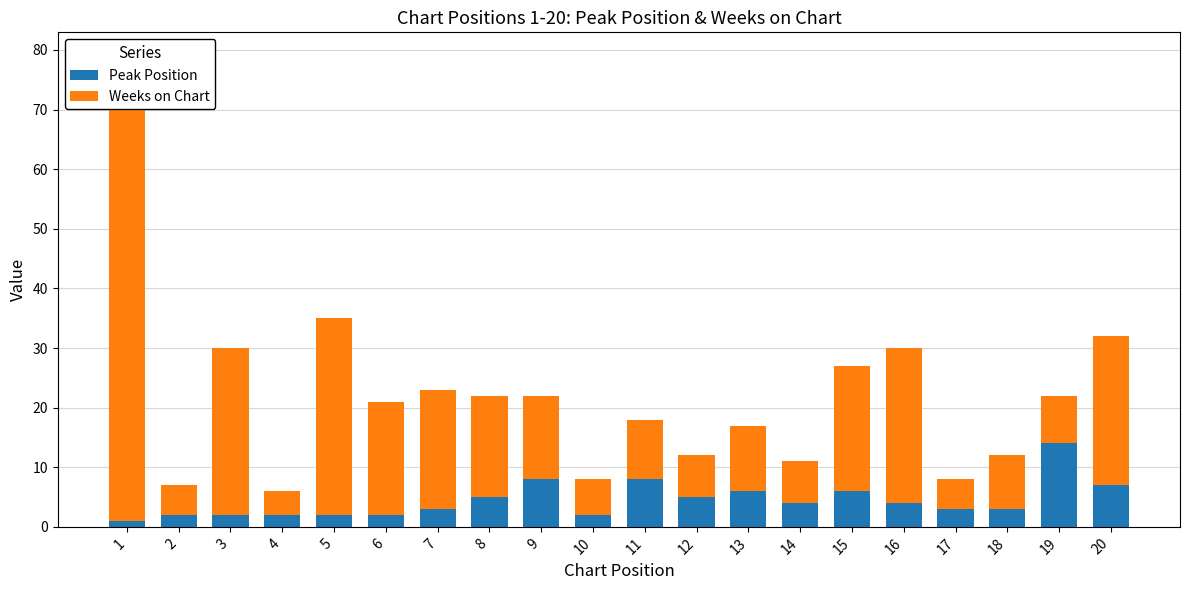

Reading right to left, transcribe all the data shown in this chart.

Peak Position: 20=7	19=14	18=3	17=3	16=4	15=6	14=4	13=6	12=5	11=8	10=2	9=8	8=5	7=3	6=2	5=2	4=2	3=2	2=2	1=1
Weeks on Chart: 20=25	19=8	18=9	17=5	16=26	15=21	14=7	13=11	12=7	11=10	10=6	9=14	8=17	7=20	6=19	5=33	4=4	3=28	2=5	1=78